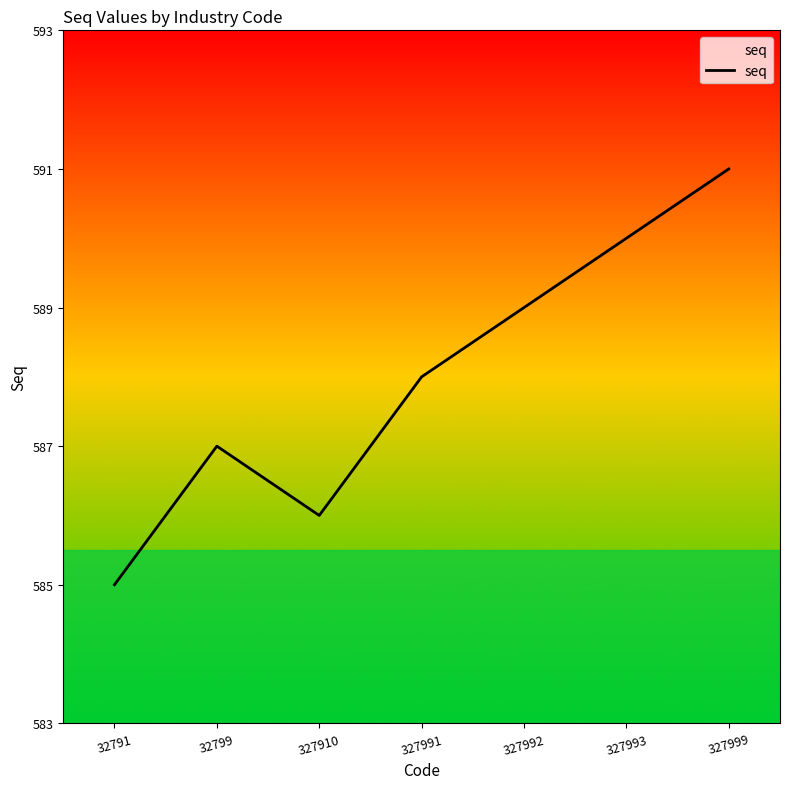

List the labels in order of value, smallest first.

32791, 327910, 32799, 327991, 327992, 327993, 327999